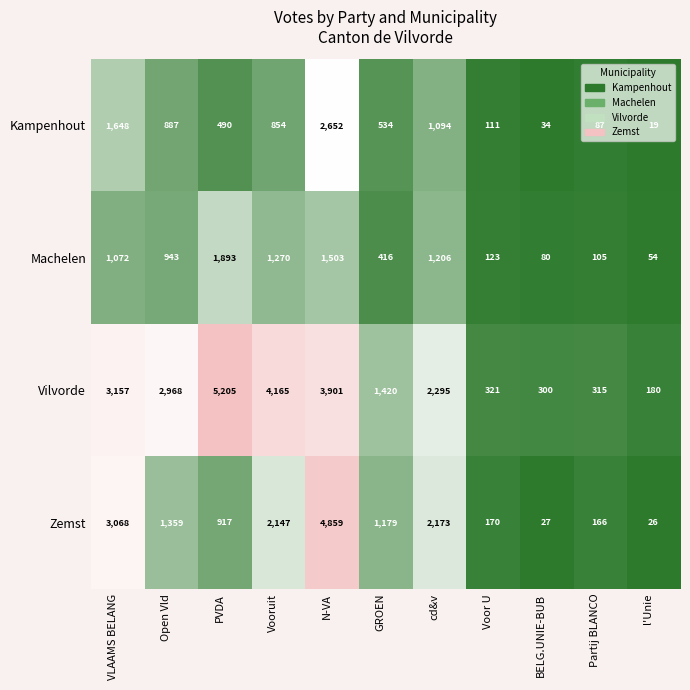

List the series in order of their peak value, highest first.

Vilvorde, Zemst, Kampenhout, Machelen